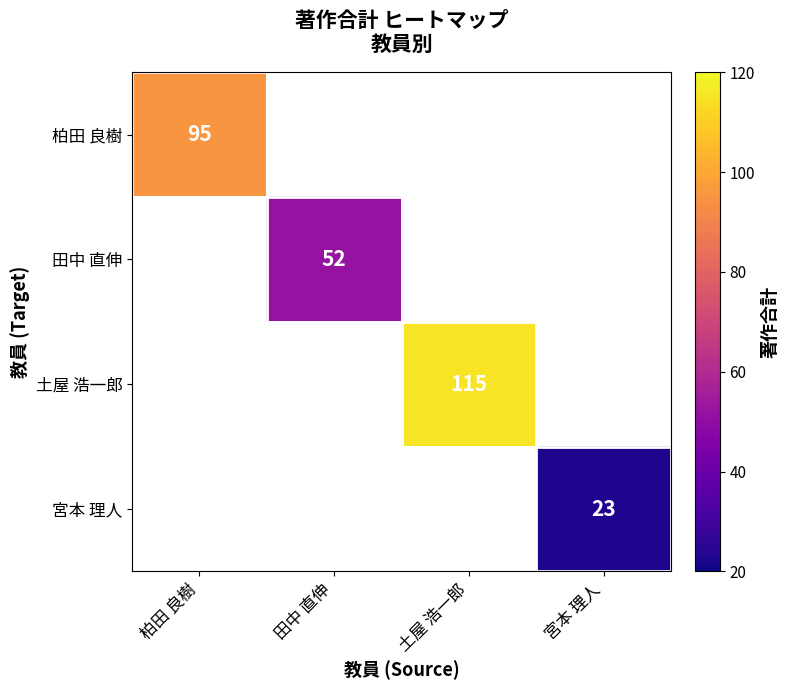

Is it true that 田中 直伸 equals 33 at 田中 直伸?

False